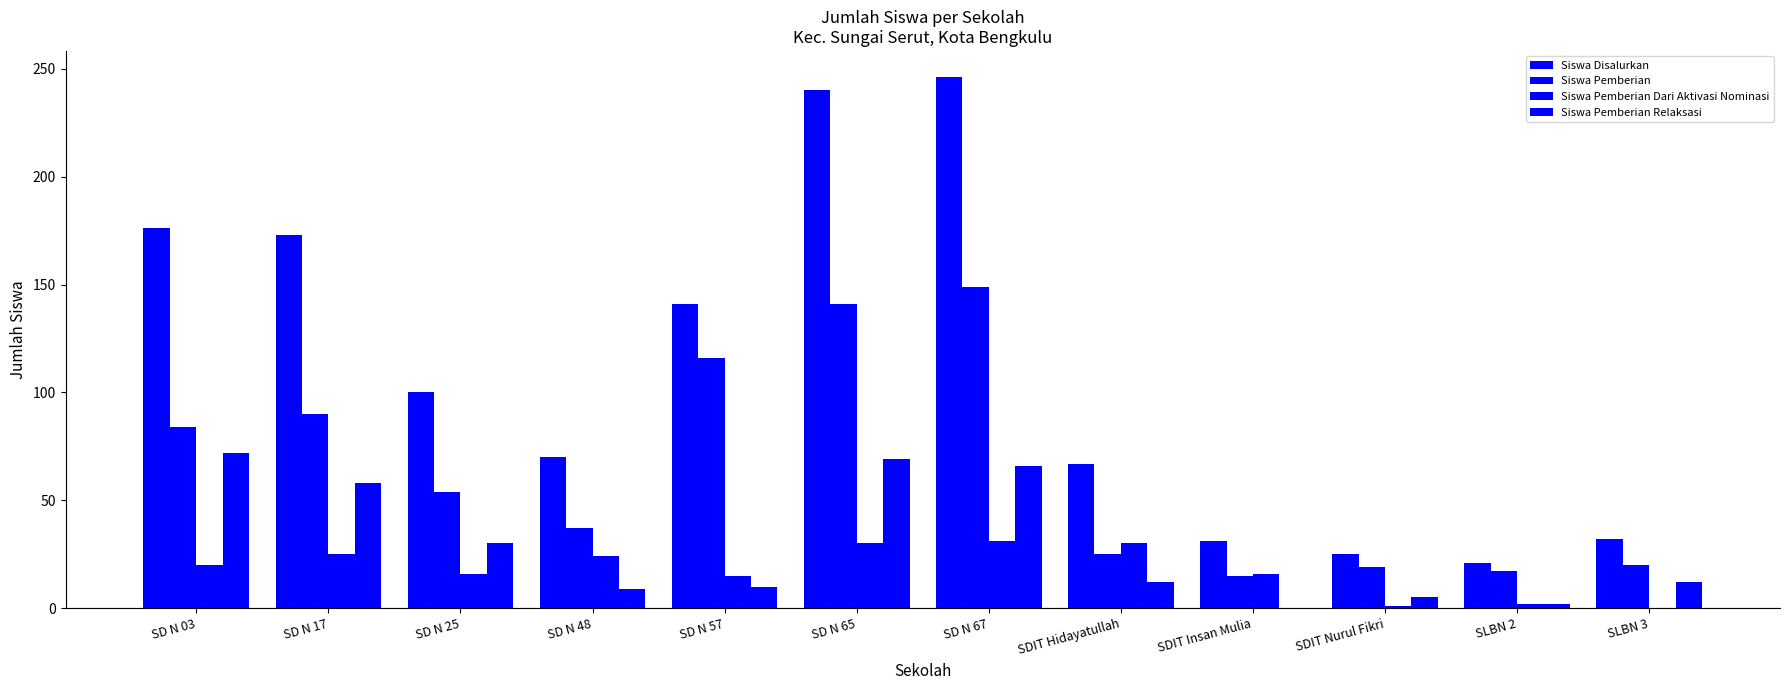

Which label corresponds to the largest value in the chart?

SD N 67